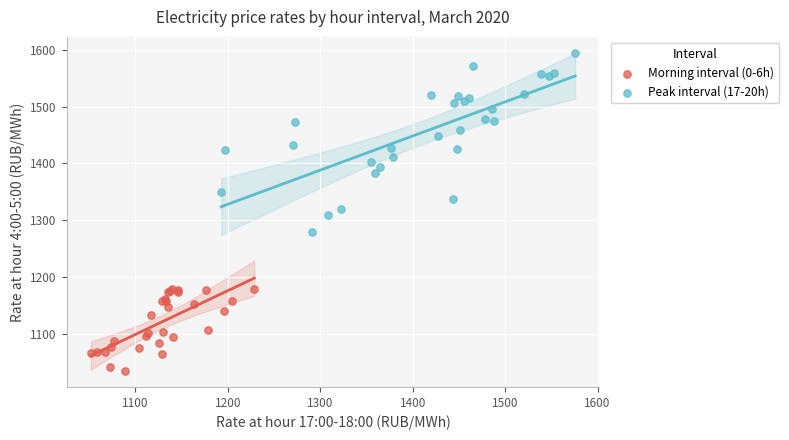

Which series contains the highest Y value?

Peak interval (17-20h)